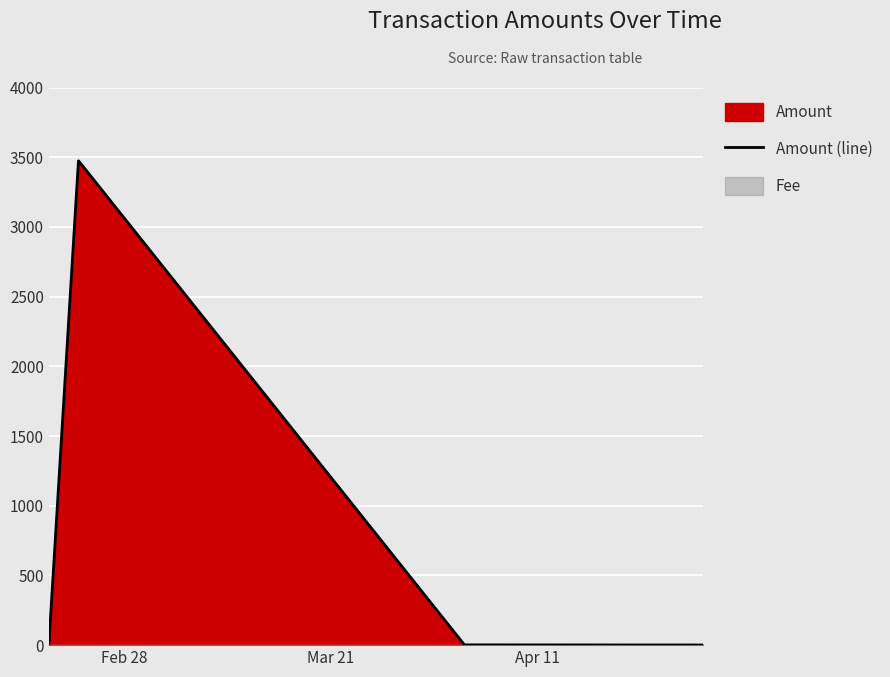

What is the highest value of the Amount (line) series?

3474.0